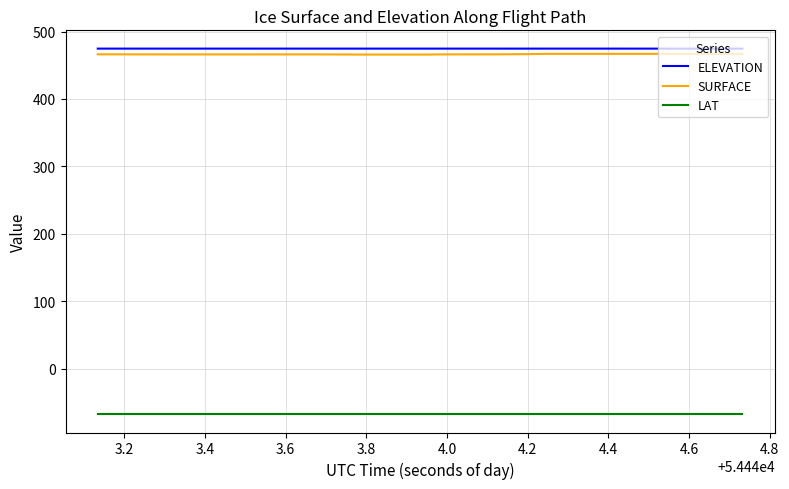

Which series has the largest range (max minus min)?

SURFACE